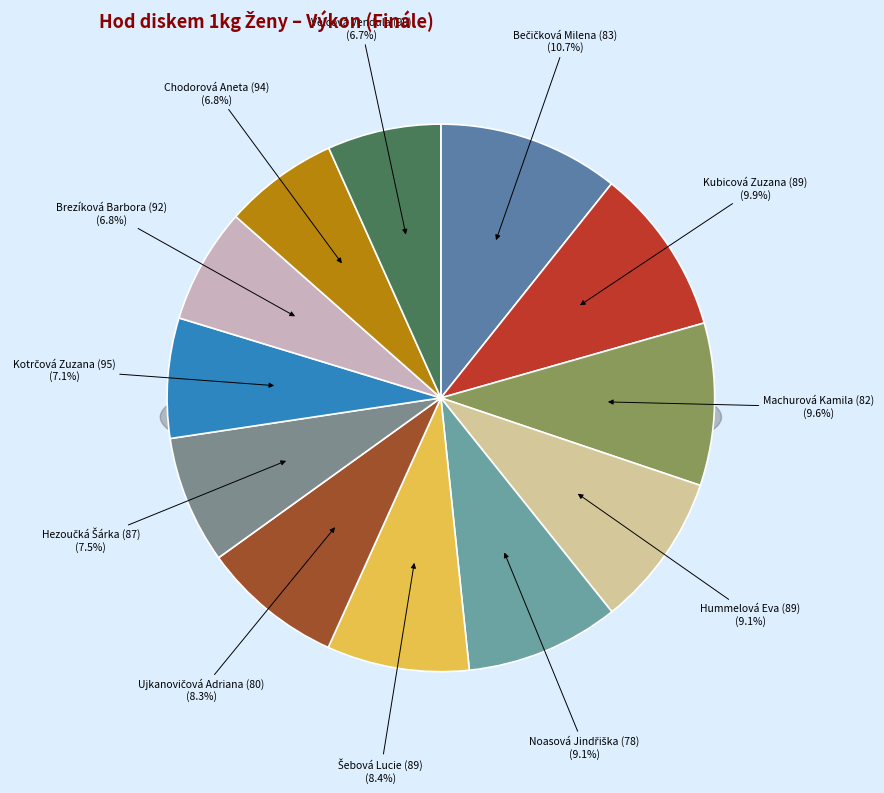

To the nearest percent, what percentage of the pie is Hezoučká Šárka (87)?

8%